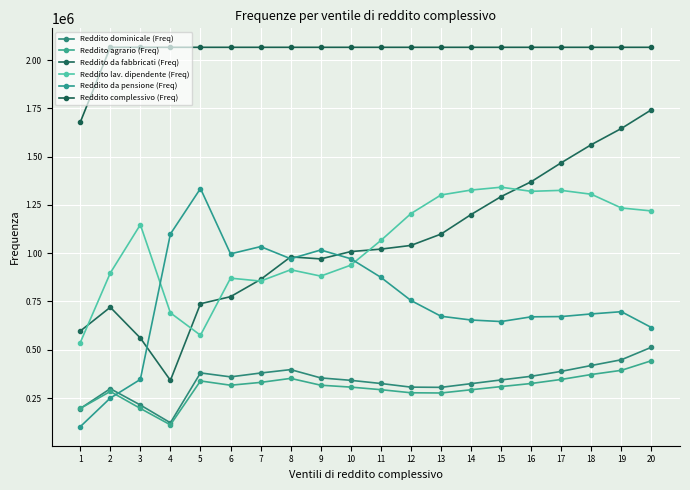

What is the sum of the Reddito lav. dipendente (Freq) values at 15 and 19?

2575733